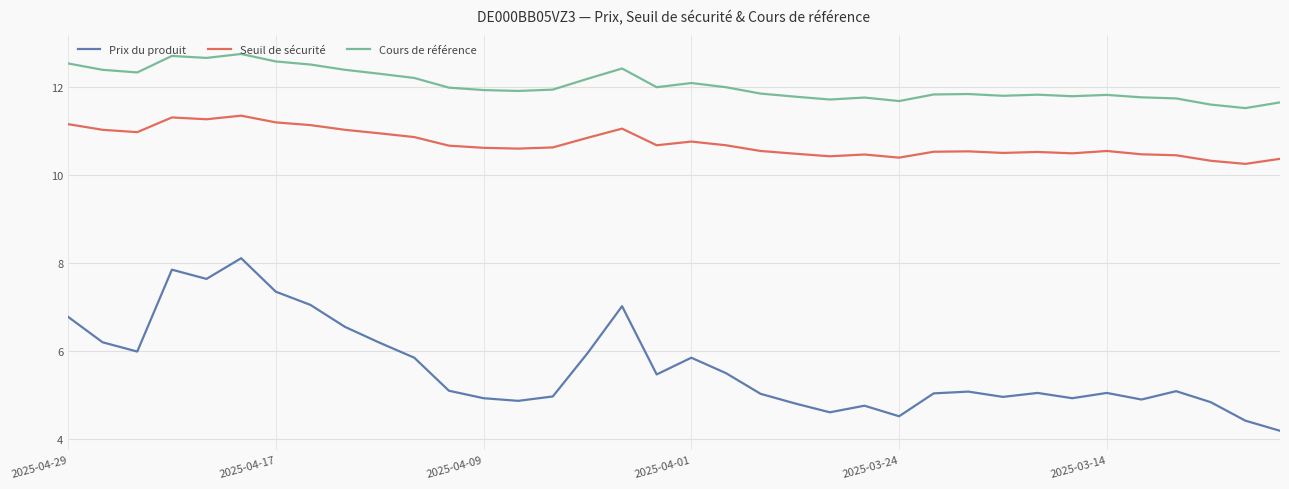

True or false: Prix du produit has more than 2 points higher than both neighbors.

True